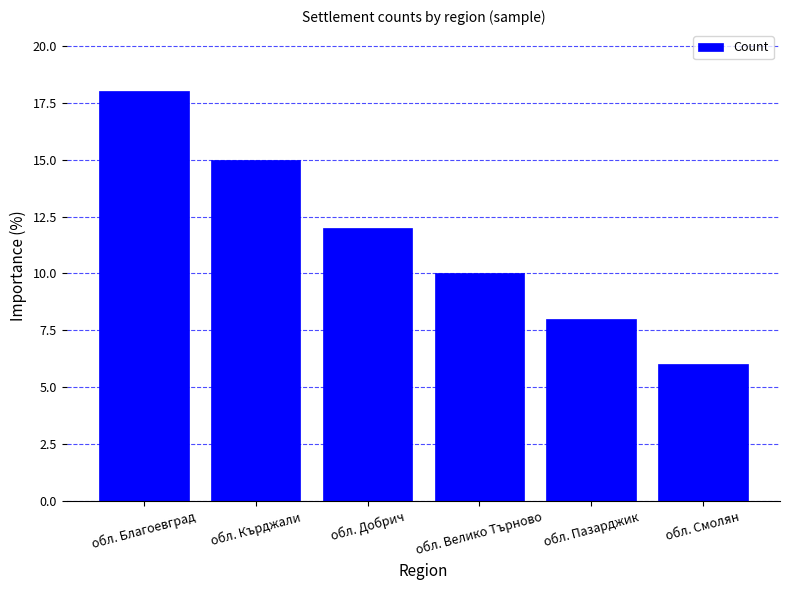

Reading right to left, transcribe all the data shown in this chart.

6	8	10	12	15	18